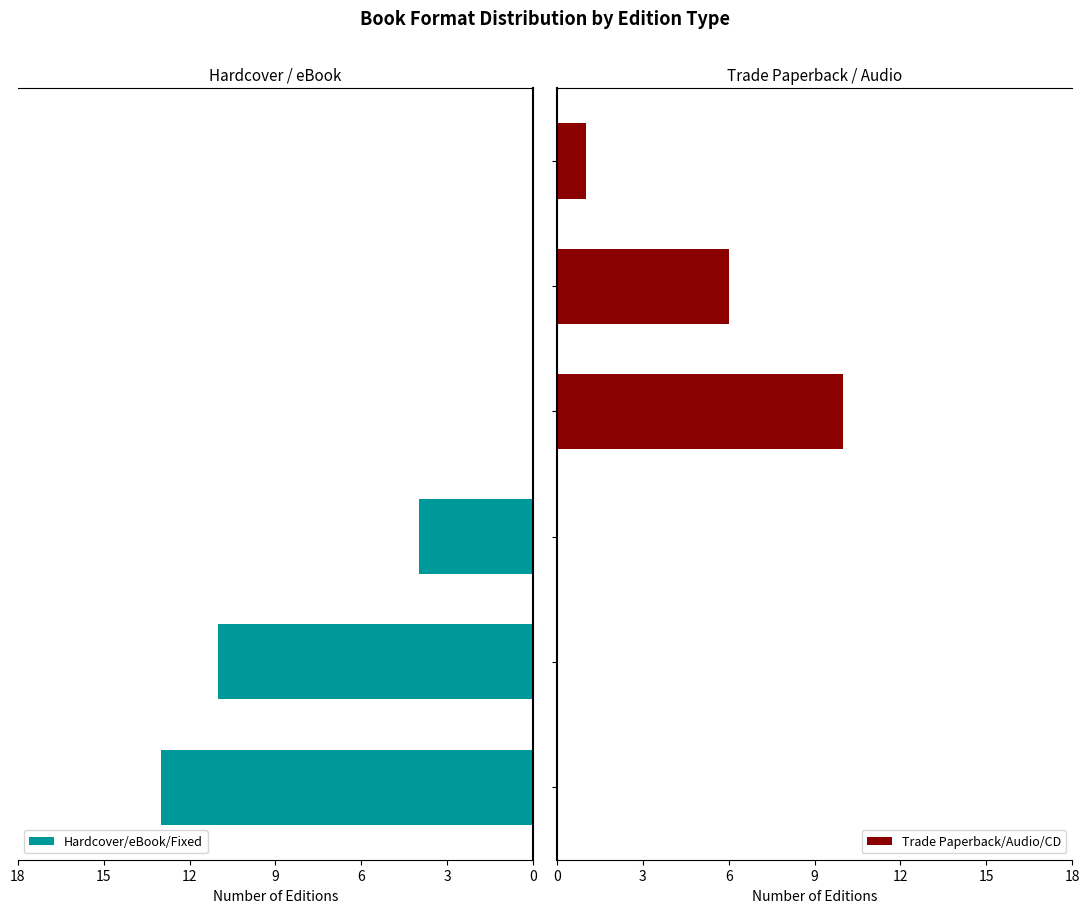

Which series changed the most between 0 and 12?

Hardcover/eBook/Fixed